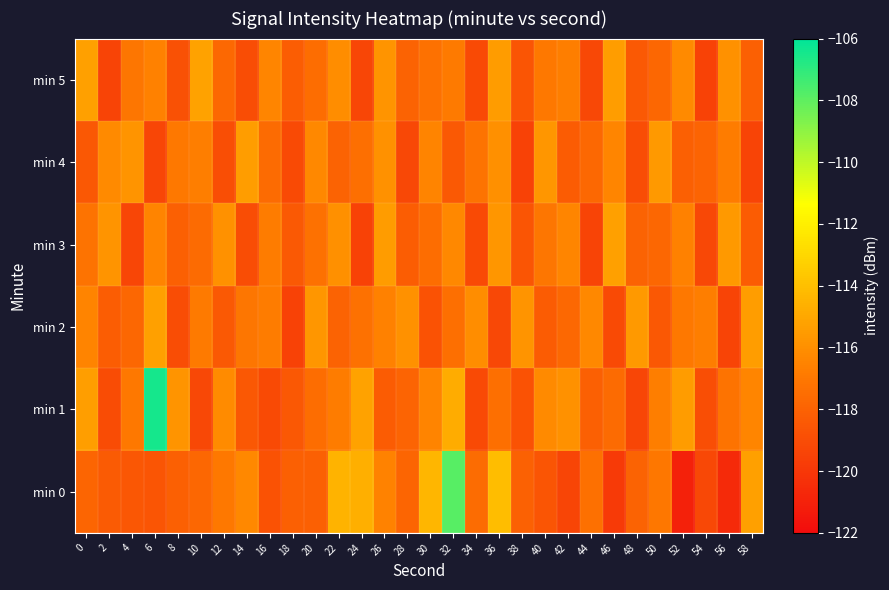

Reading left to right, what are all the values shown in this chart?

min 0: 0=-117.9	2=-118.4	4=-118.5	6=-118.6	8=-118.1	10=-117.8	12=-117.0	14=-116.3	16=-118.7	18=-118.1	20=-118.1	22=-114.5	24=-114.7	26=-116.5	28=-117.9	30=-114.4	32=-107.9	34=-117.5	36=-114.1	38=-118.1	40=-118.6	42=-119.3	44=-117.4	46=-119.8	48=-117.9	50=-117.0	52=-121.1	54=-119.2	56=-120.6	58=-115.3
min 1: 0=-115.4	2=-119.0	4=-117.0	6=-106.5	8=-115.8	10=-119.2	12=-116.2	14=-118.5	16=-119.1	18=-118.5	20=-117.5	22=-116.8	24=-115.2	26=-118.3	28=-117.9	30=-116.5	32=-114.8	34=-119.1	36=-117.4	38=-118.7	40=-116.2	42=-115.9	44=-118.1	46=-117.6	48=-119.3	50=-116.7	52=-115.5	54=-118.9	56=-117.2	58=-116.4
min 2: 0=-116.5	2=-118.2	4=-117.8	6=-115.3	8=-119.0	10=-116.9	12=-118.4	14=-117.1	16=-116.8	18=-119.5	20=-115.7	22=-118.0	24=-117.3	26=-116.6	28=-115.9	30=-118.7	32=-117.4	34=-116.1	36=-119.2	38=-115.8	40=-118.3	42=-117.7	44=-116.3	46=-119.1	48=-115.6	50=-118.5	52=-117.0	54=-116.7	56=-119.4	58=-115.4
min 3: 0=-117.2	2=-115.8	4=-119.3	6=-116.5	8=-118.1	10=-117.6	12=-115.9	14=-119.0	16=-116.8	18=-118.4	20=-117.3	22=-116.0	24=-119.5	26=-115.5	28=-118.2	30=-117.5	32=-116.3	34=-119.1	36=-115.7	38=-118.6	40=-117.1	42=-116.4	44=-119.4	46=-115.3	48=-118.0	50=-117.8	52=-116.6	54=-119.2	56=-115.6	58=-118.3
min 4: 0=-118.5	2=-116.2	4=-115.8	6=-119.3	8=-117.0	10=-116.7	12=-118.9	14=-115.4	16=-117.6	18=-119.1	20=-116.3	22=-118.0	24=-117.4	26=-115.9	28=-119.2	30=-116.5	32=-118.4	34=-117.2	36=-116.0	38=-119.5	40=-115.7	42=-118.3	44=-117.7	46=-116.4	48=-119.0	50=-115.6	52=-118.1	54=-117.9	56=-116.8	58=-119.4
min 5: 0=-115.3	2=-119.4	4=-117.1	6=-116.6	8=-118.8	10=-115.2	12=-117.7	14=-119.0	16=-116.4	18=-118.2	20=-117.5	22=-116.1	24=-119.3	26=-115.8	28=-118.0	30=-117.3	32=-116.9	34=-119.1	36=-115.5	38=-118.6	40=-117.0	42=-116.7	44=-119.2	46=-115.4	48=-118.4	50=-117.8	52=-116.2	54=-119.5	56=-115.9	58=-118.1